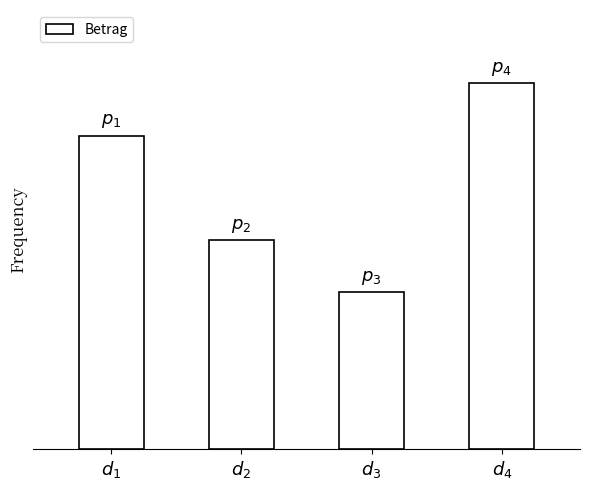

What is the label of the 1st bar from the right?

$d_4$